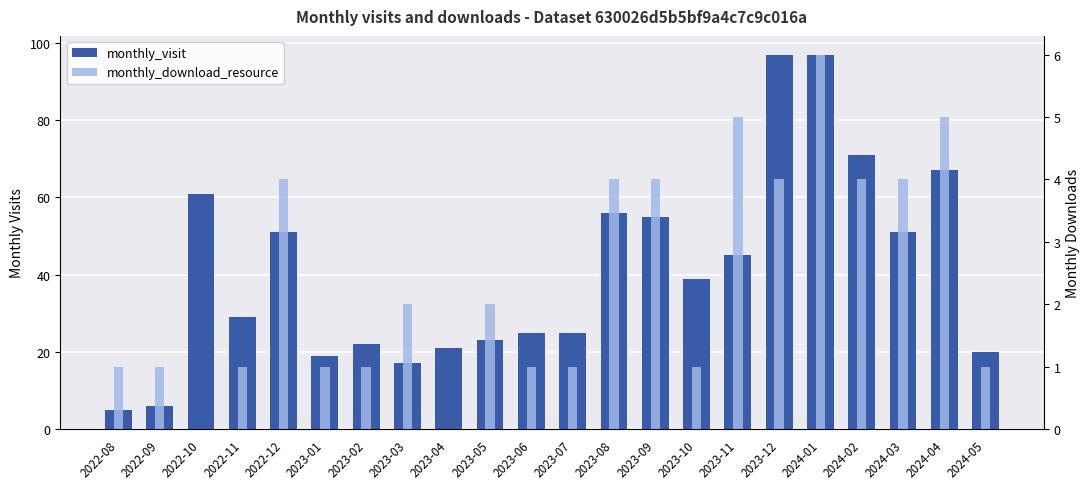

Reading left to right, list all the values displayed in this chart.

monthly_visit: 2022-08=5	2022-09=6	2022-10=61	2022-11=29	2022-12=51	2023-01=19	2023-02=22	2023-03=17	2023-04=21	2023-05=23	2023-06=25	2023-07=25	2023-08=56	2023-09=55	2023-10=39	2023-11=45	2023-12=97	2024-01=97	2024-02=71	2024-03=51	2024-04=67	2024-05=20
monthly_download_resource: 2022-08=1	2022-09=1	2022-10=0	2022-11=1	2022-12=4	2023-01=1	2023-02=1	2023-03=2	2023-04=0	2023-05=2	2023-06=1	2023-07=1	2023-08=4	2023-09=4	2023-10=1	2023-11=5	2023-12=4	2024-01=6	2024-02=4	2024-03=4	2024-04=5	2024-05=1